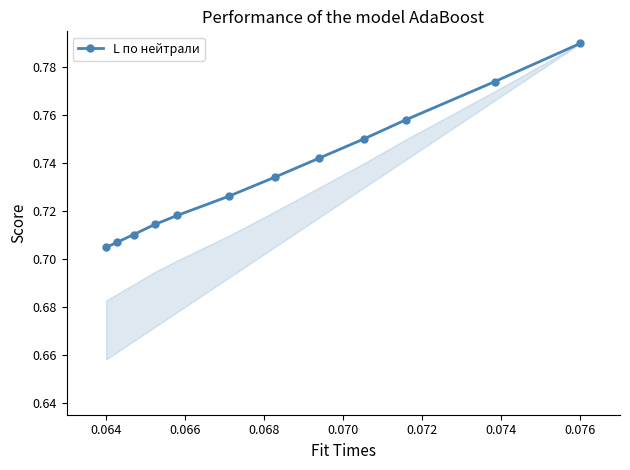

What is the sum of all values?

8.8